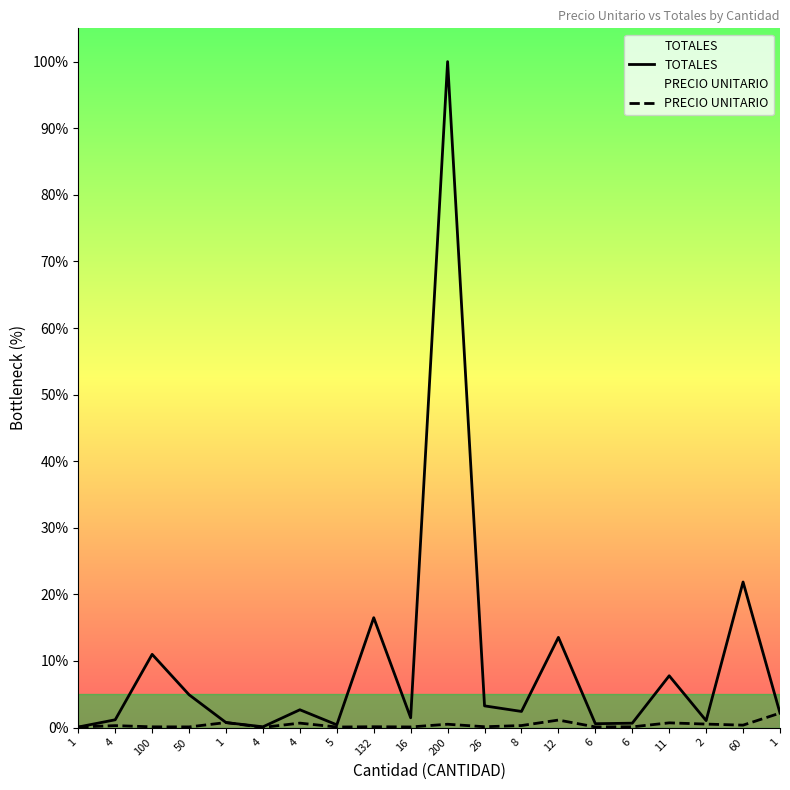

What is the spread (max minus min) of values at 50?

4.8